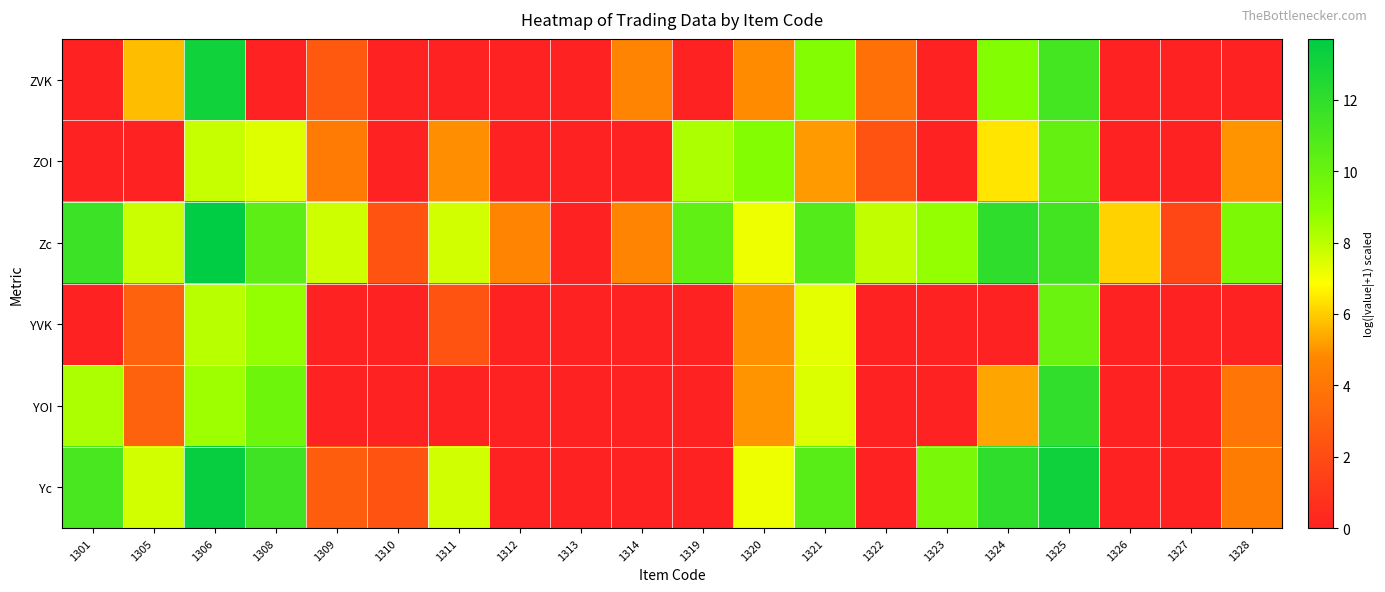

Rank the series by their maximum value, from lowest to highest.

YVK, ZOI, YOI, ZVK, Yc, Zc